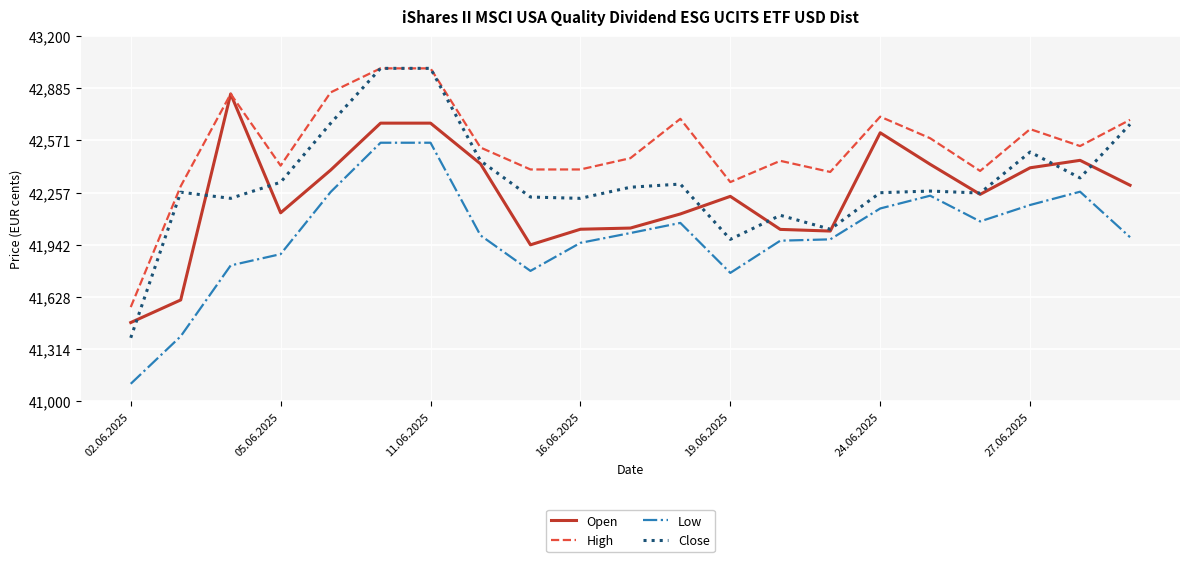

Which series has the widest spread of values?

Close